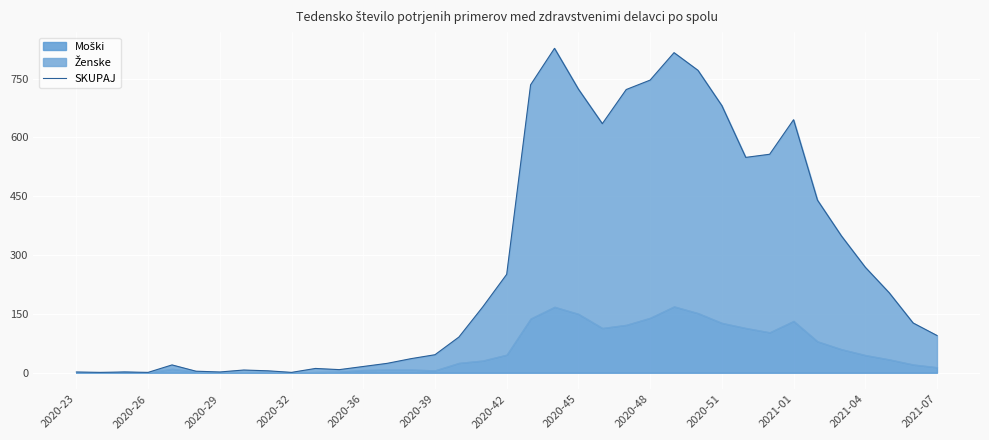

How many interior local peaks (higher than both neighbors) does the data have?

7